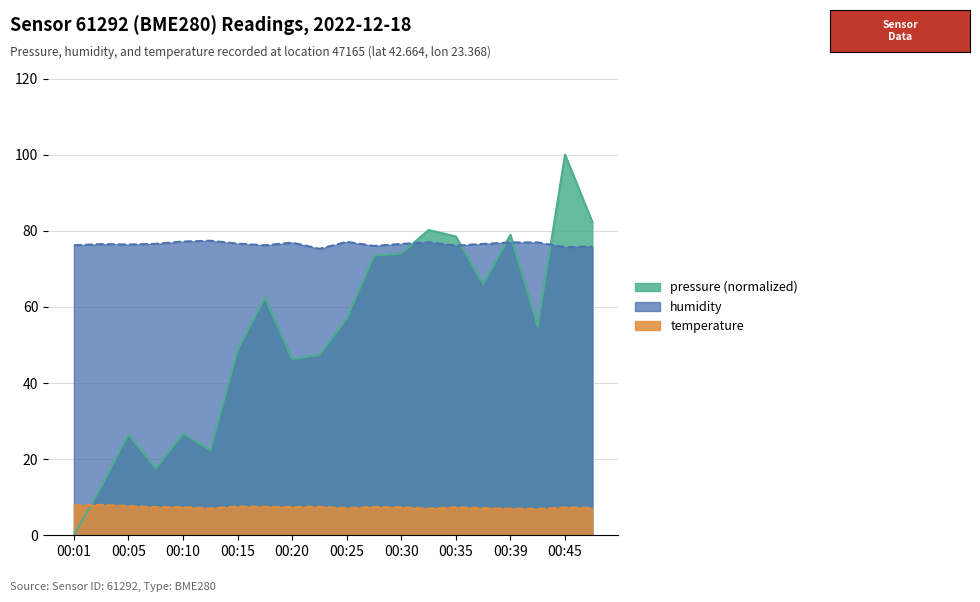

Reading right to left, list all the values displayed in this chart.

pressure: 82.3	100.0	55.0	78.9	66.0	78.5	80.2	74.0	73.5	57.0	47.4	46.3	62.5	48.6	22.4	26.7	17.6	26.6	12.7	0.0
humidity: 75.8	75.7	76.9	76.9	76.5	76.1	77.0	76.5	76.0	77.1	75.3	76.9	76.2	76.6	77.4	77.2	76.6	76.4	76.5	76.2
temperature: 7.2	7.3	6.9	7.0	7.1	7.3	7.0	7.3	7.4	7.1	7.5	7.4	7.5	7.5	7.1	7.4	7.4	7.7	8.0	7.8